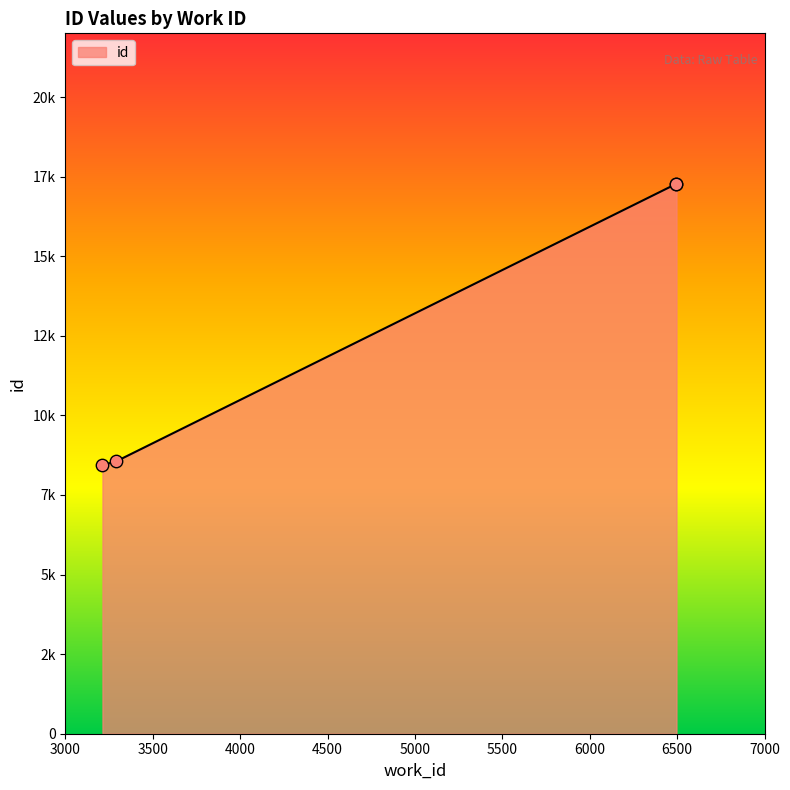

What is the change in value from 3212 to 3289?

+110